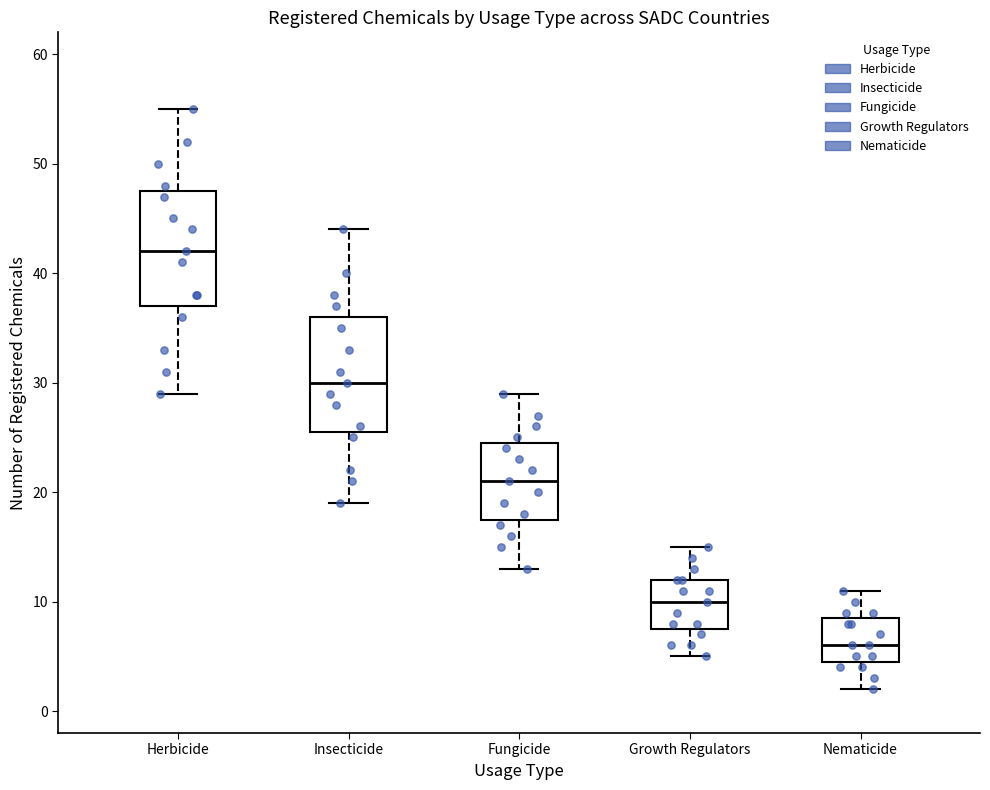

Where does the median line of the box for Herbicide sit on the y-axis? The values are not printed on the chart, so give them approximately, as read against the axis.

42